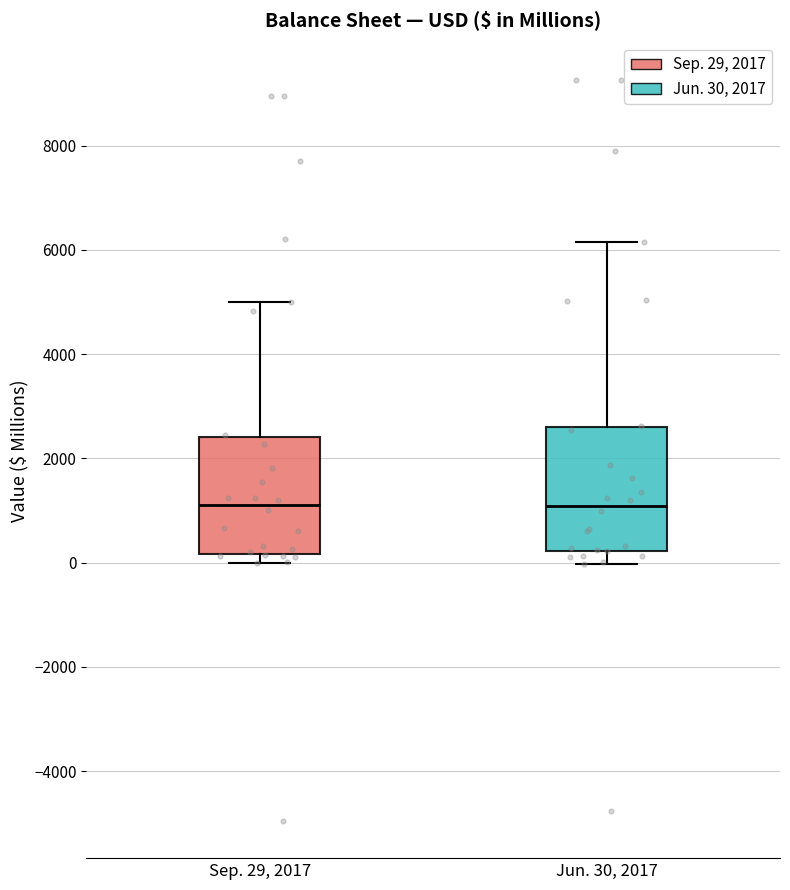

Where is the lower edge of the box for Sep. 29, 2017 on the y-axis? The values are not printed on the chart, so give them approximately, as read against the axis.

200